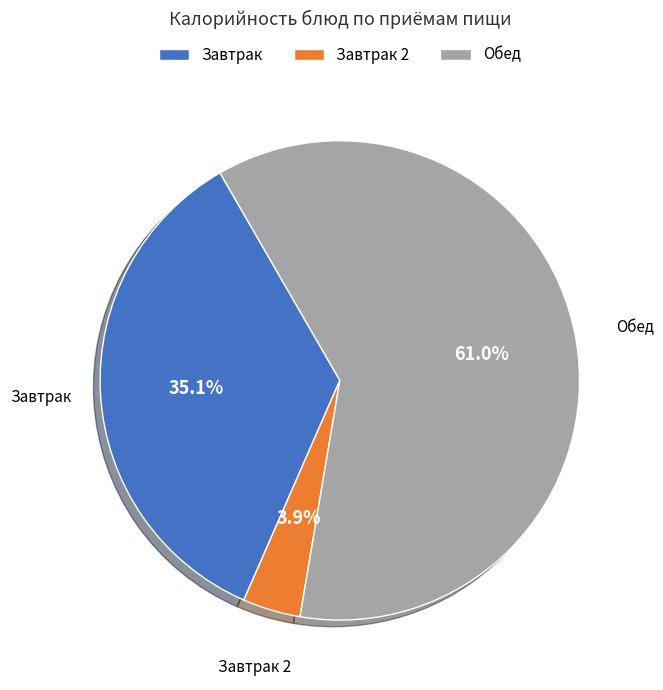

Which slice represents more than half of the pie?

Обед